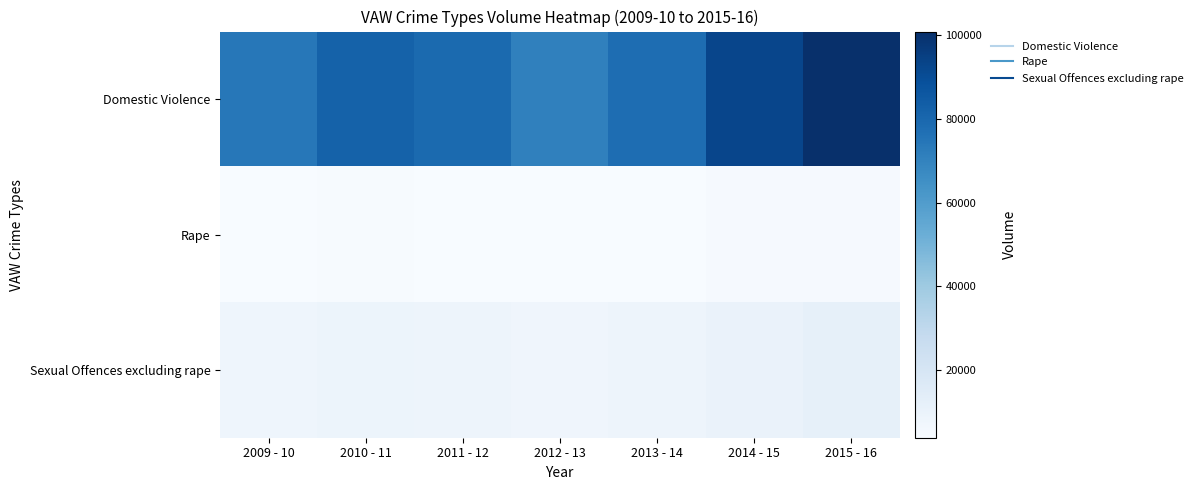

Reading right to left, what are all the values shown in this chart?

Domestic Violence: 2015 - 16=100930	2014 - 15=92779	2013 - 14=78071	2012 - 13=70702	2011 - 12=79268	2010 - 11=82187	2009 - 10=74113
Rape: 2015 - 16=4643	2014 - 15=4536	2013 - 14=3891	2012 - 13=3692	2011 - 12=3864	2010 - 11=4208	2009 - 10=3819
Sexual Offences excluding rape: 2015 - 16=11995	2014 - 15=9789	2013 - 14=8554	2012 - 13=7771	2011 - 12=8334	2010 - 11=8862	2009 - 10=7972